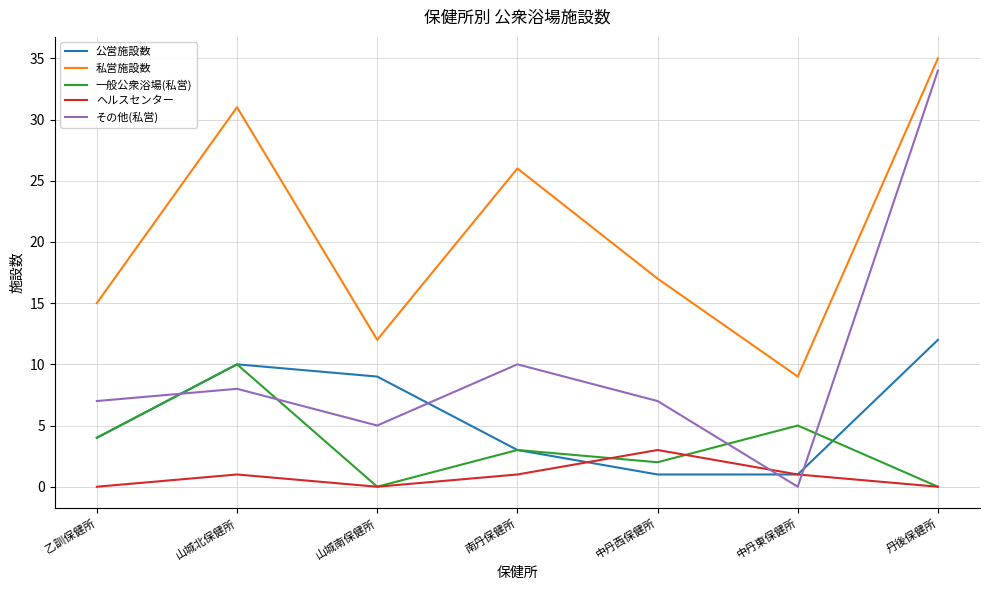

Which category has the highest value in the その他(私営) series?

丹後保健所